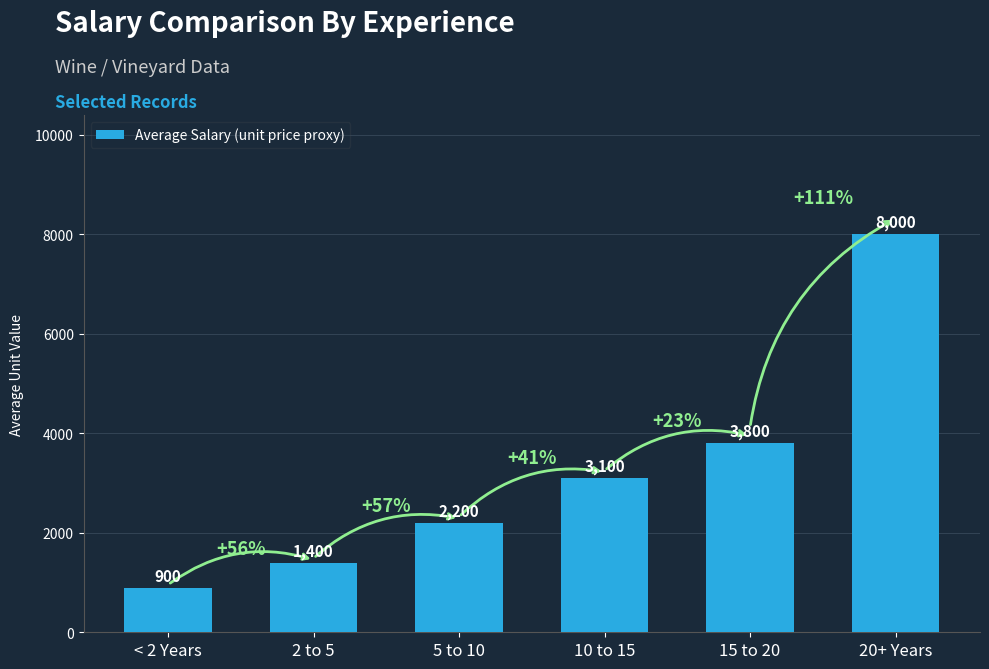

Reading left to right, list all the values displayed in this chart.

900	1400	2200	3100	3800	8000